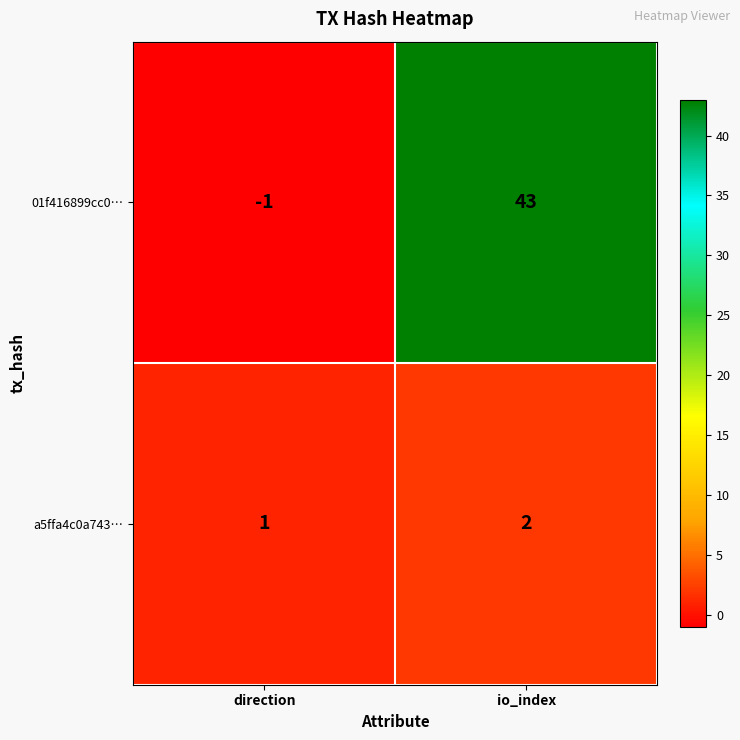

At which category is the sum across all series the highest?

io_index